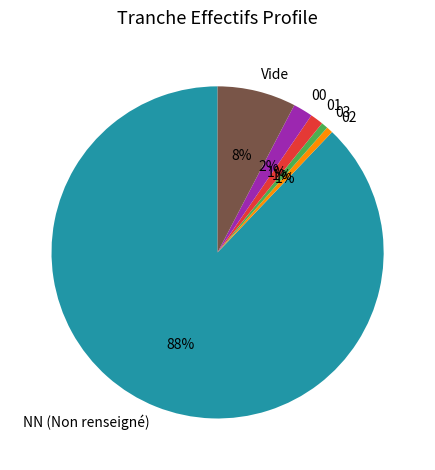

Count the number of slices in the pie.

6